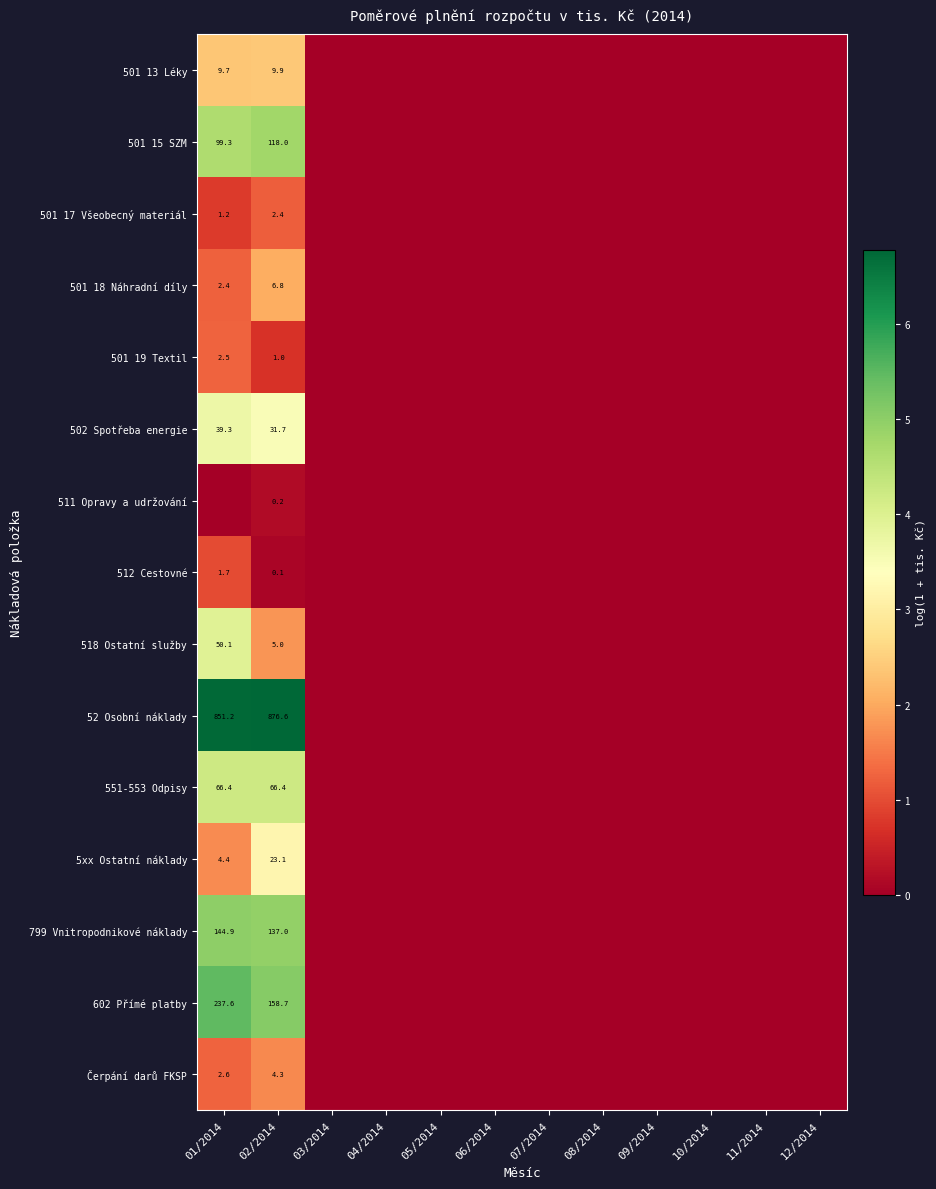

What is the difference between the highest and lowest values at 02/2014?

876.5